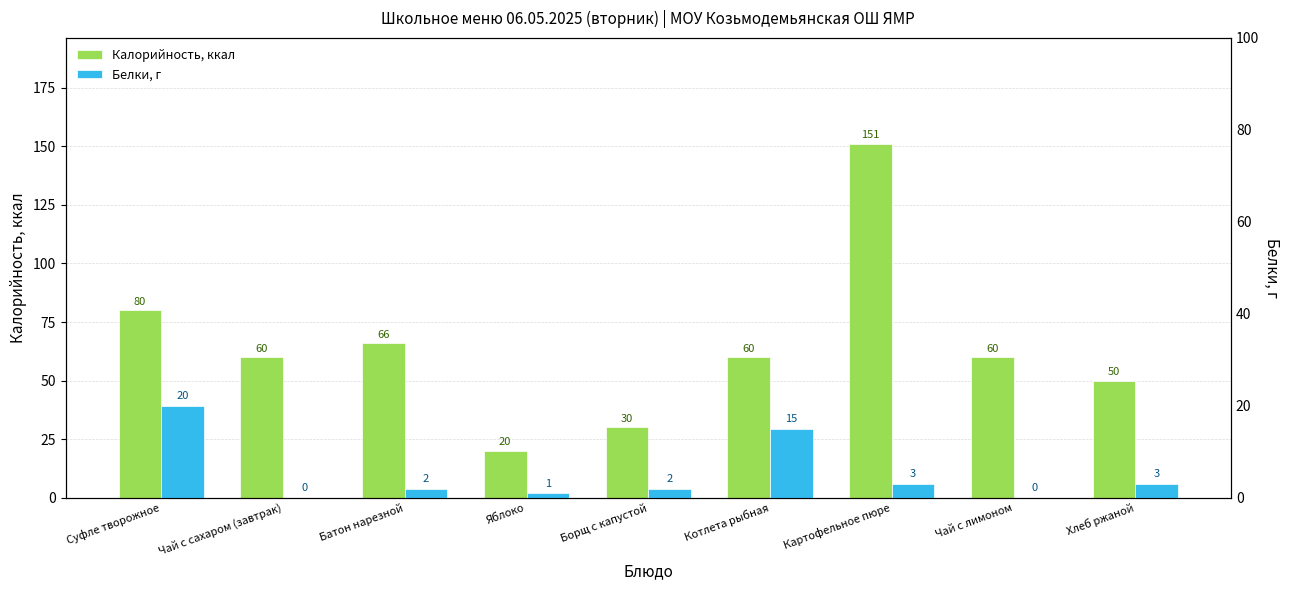

At how many categories does at least one series exceed 145?

1